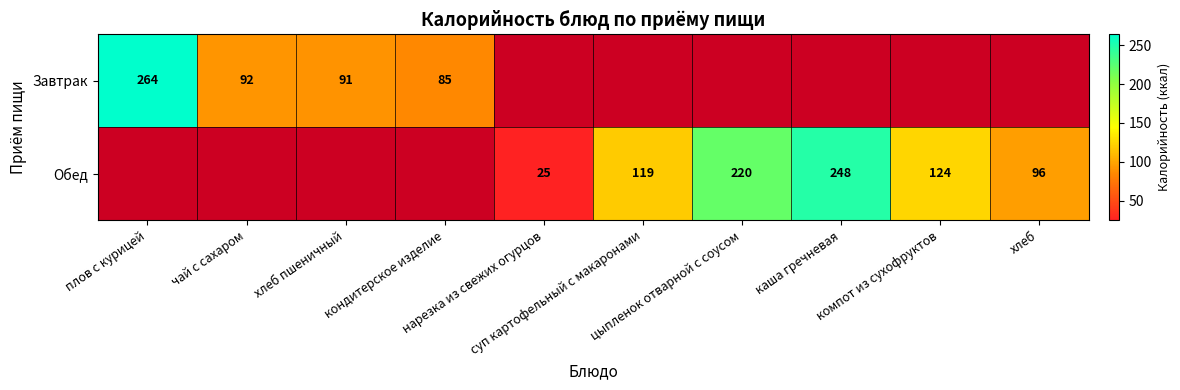

Which series changed the most between цыпленок отварной с соусом and хлеб?

Обед